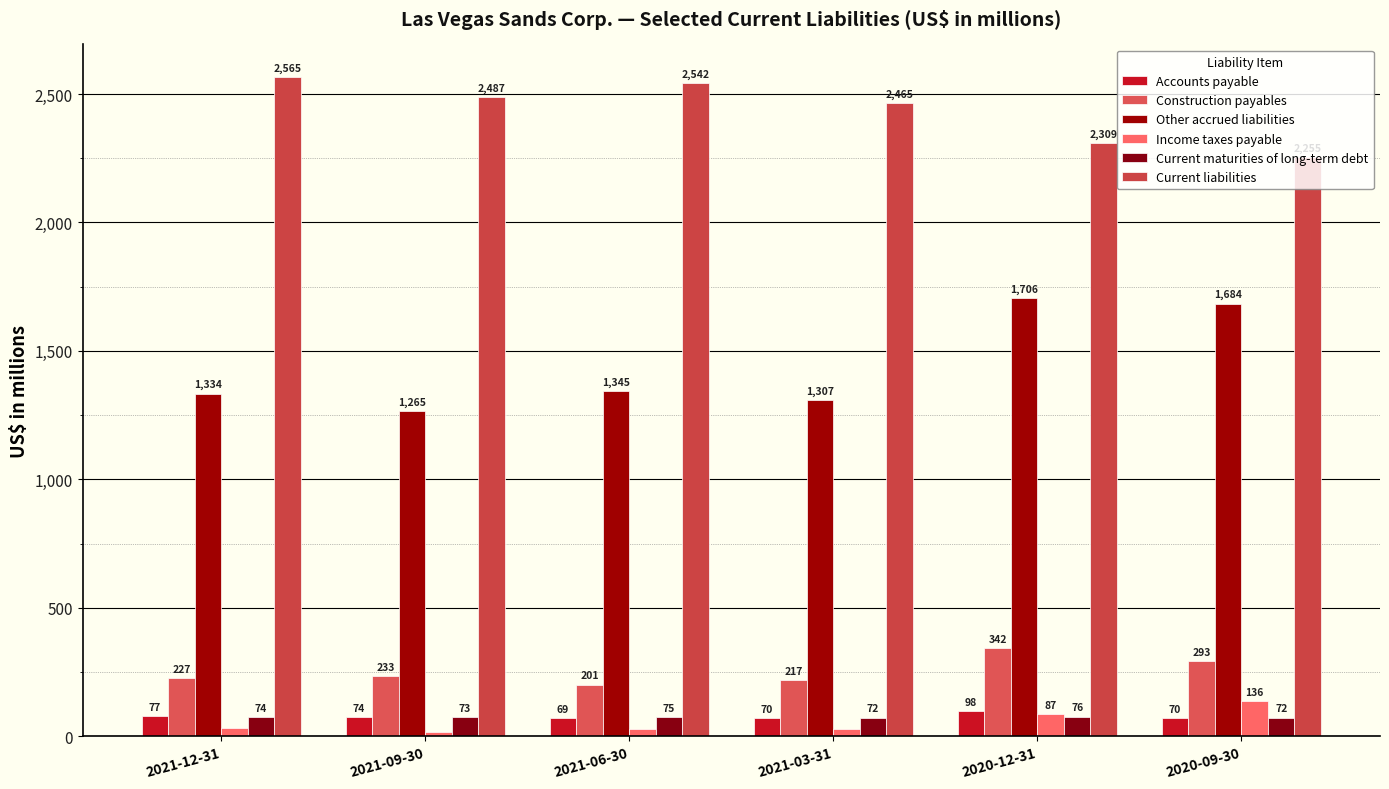

What is the difference between the highest and lowest values at 2021-12-31?

2533